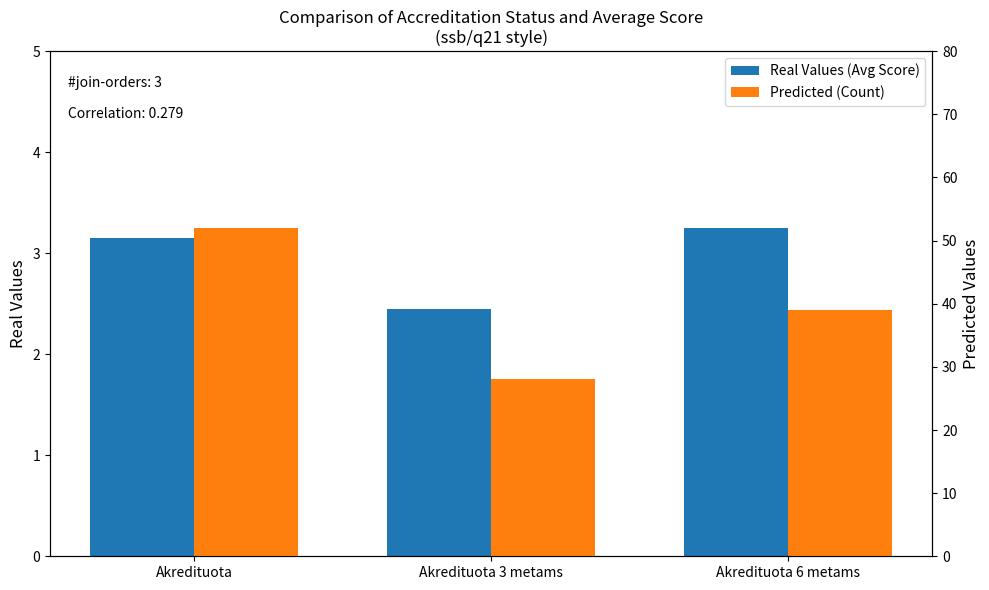

Which series has the largest range (max minus min)?

Predicted (Count)